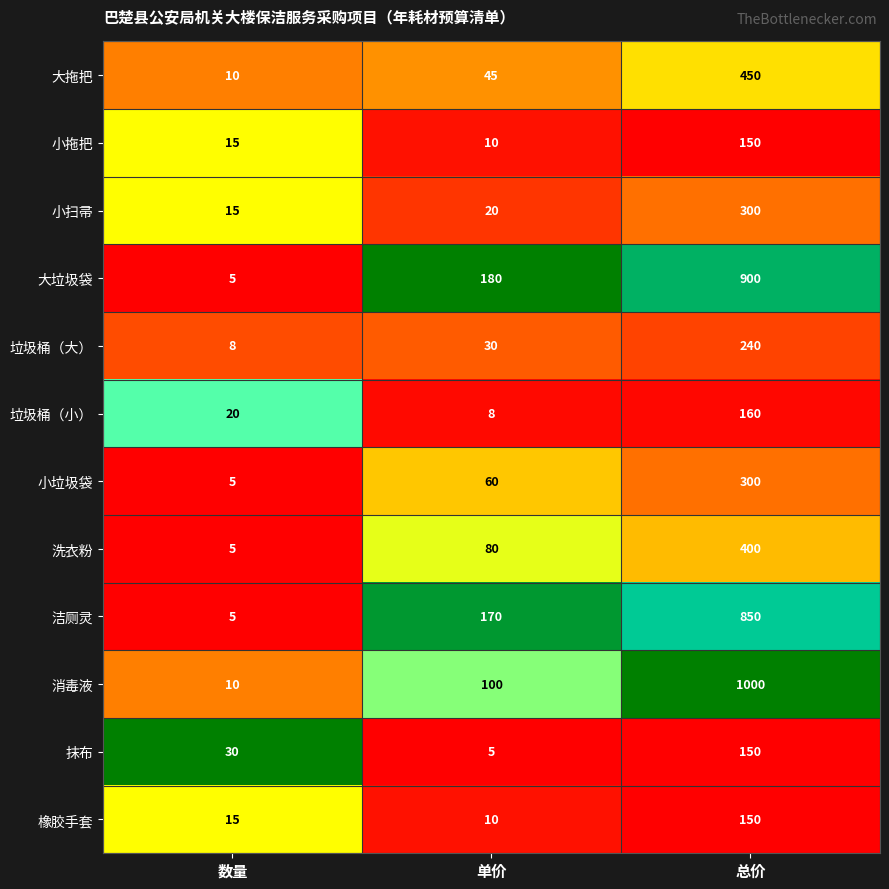

What is the difference between the highest and lowest values at 数量?

25